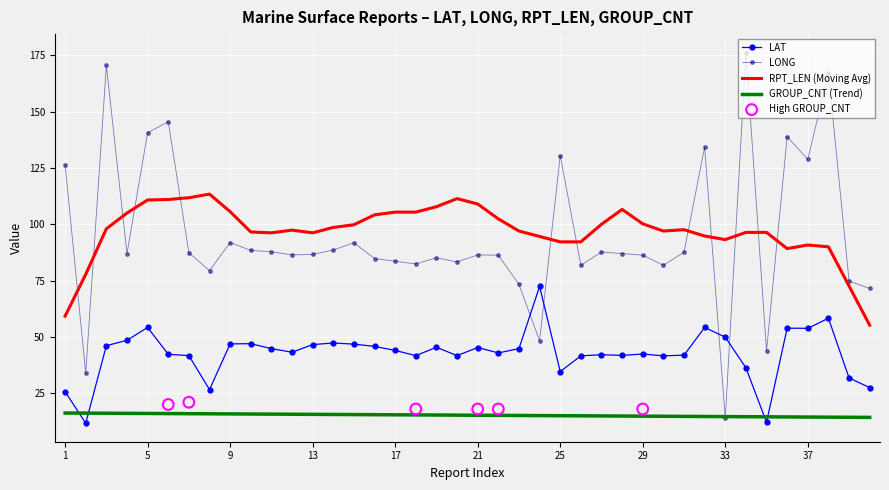

True or false: LAT has a value of 44.0 at 17.

True